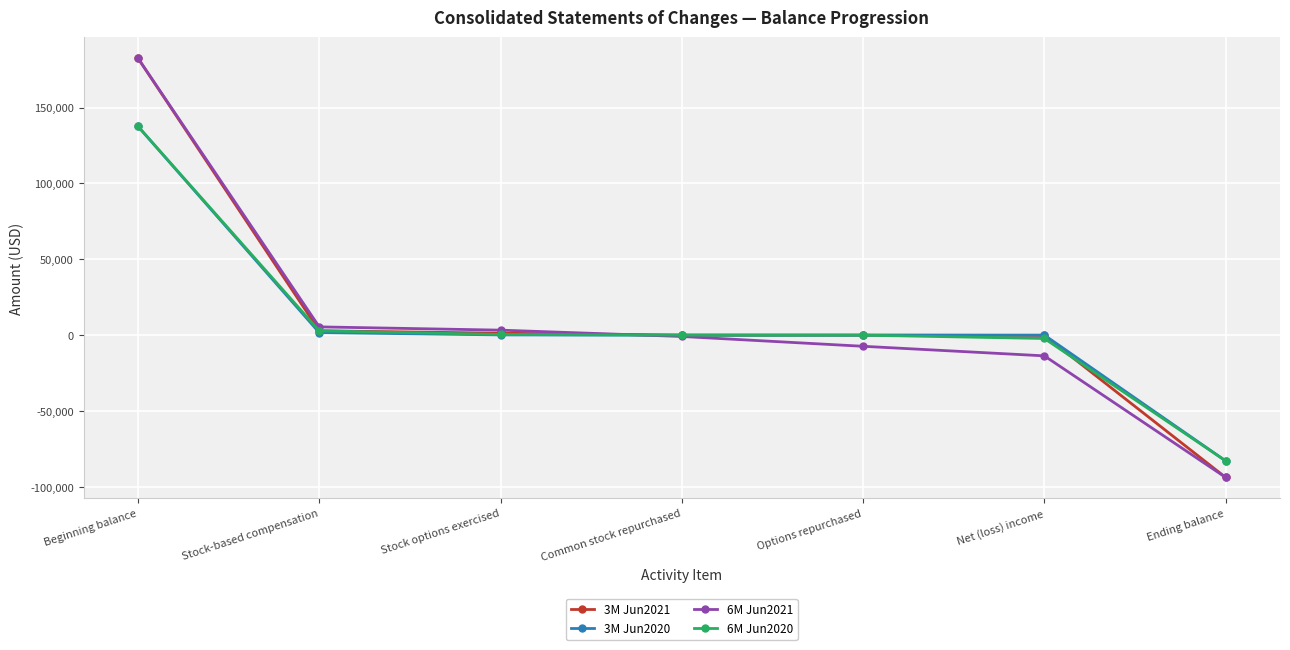

What is the difference between the 6M Jun2020 values at Stock-based compensation and Options repurchased?

2835